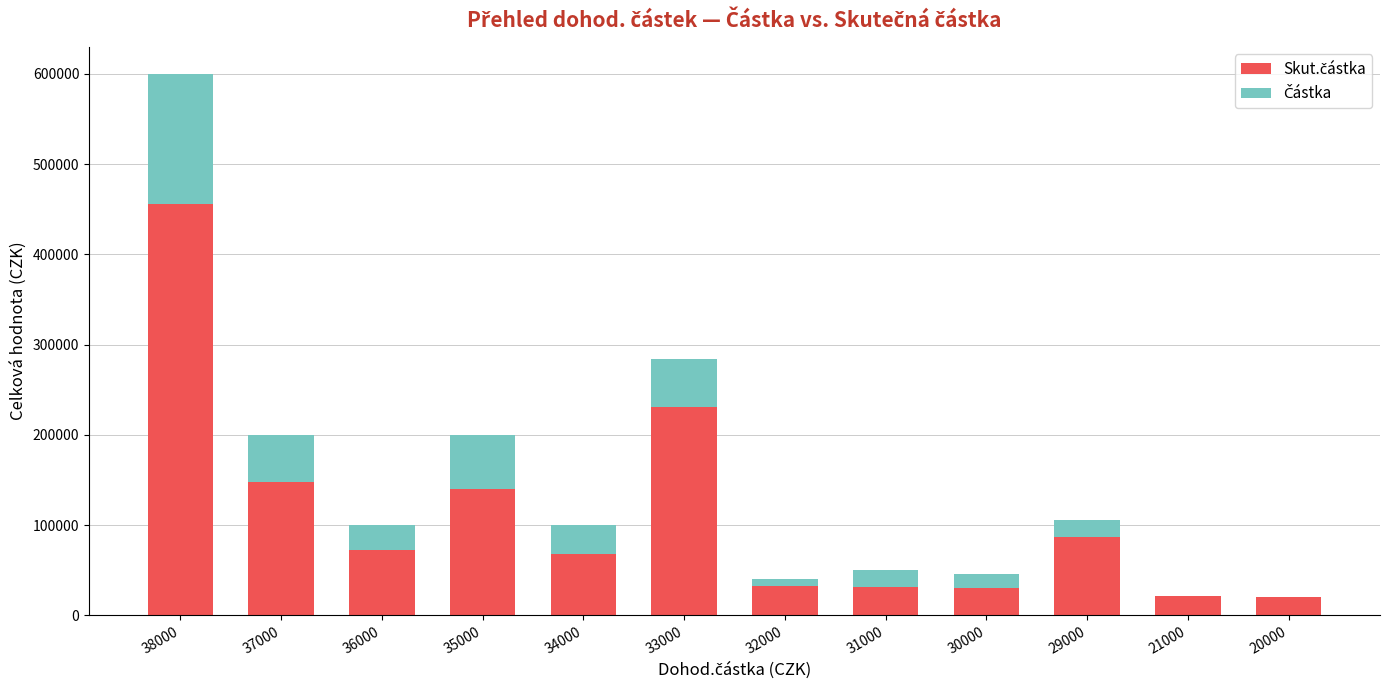

At which category is the sum across all series the highest?

38000